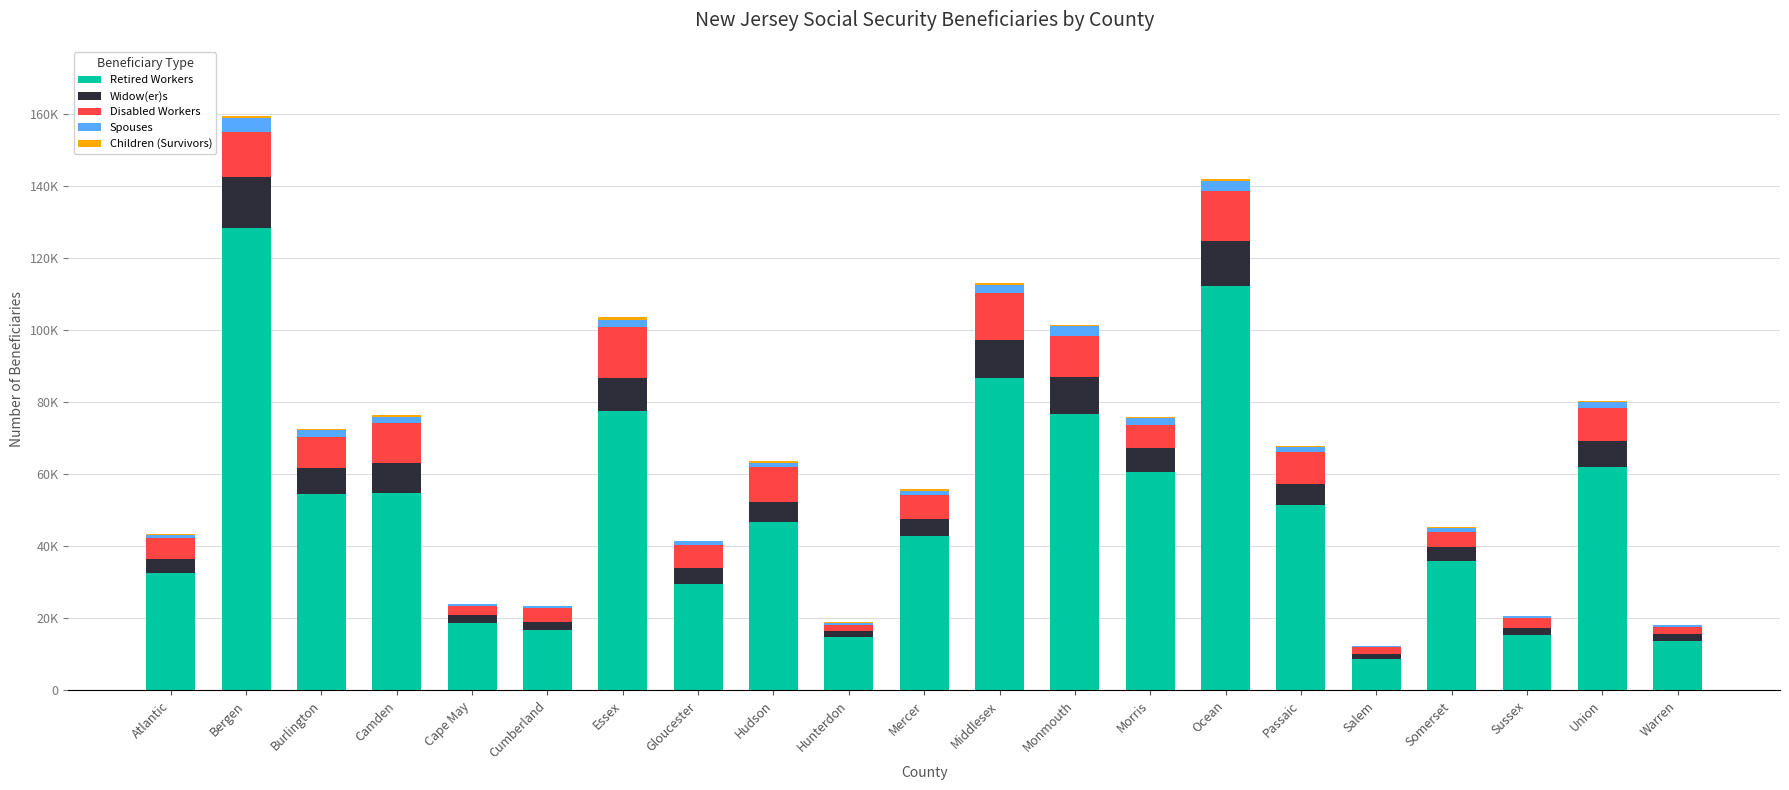

What is the label of the 12th bar from the right?

Hunterdon